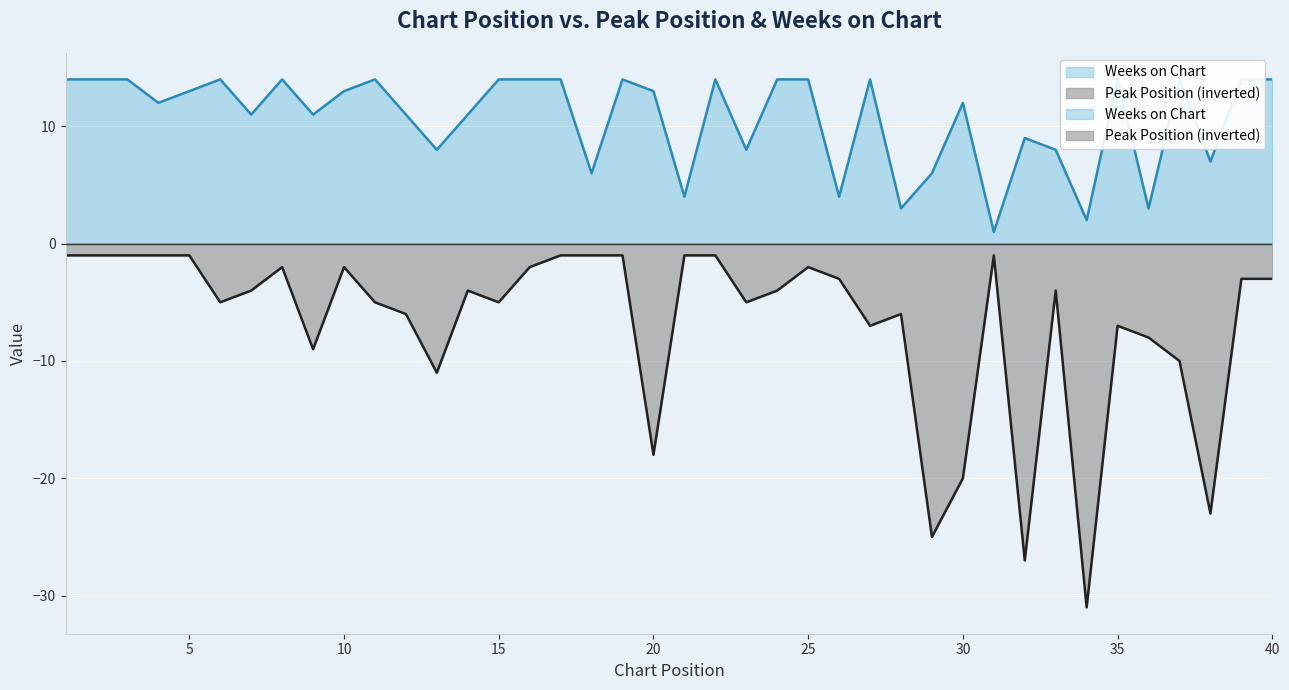

Where is the first local maximum for Peak Position?

8